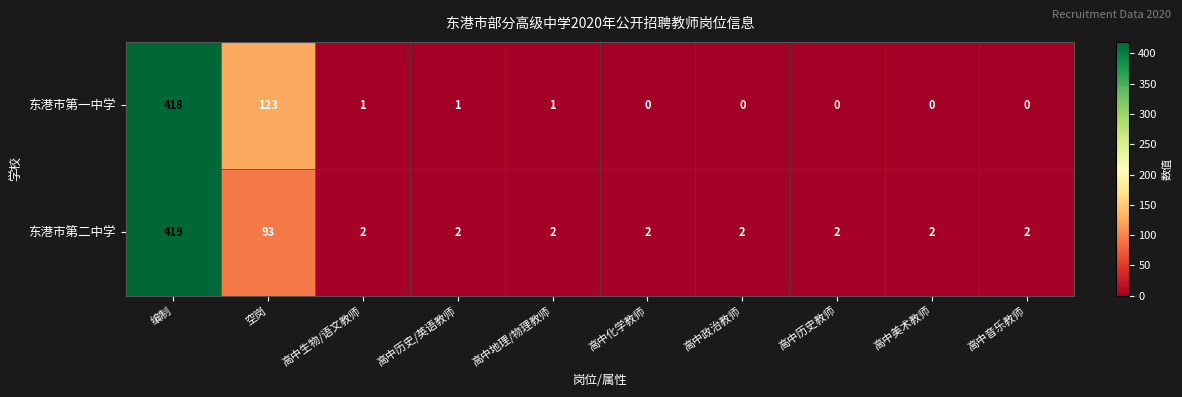

List the series in order of their overall mean, highest first.

东港市第一中学, 东港市第二中学